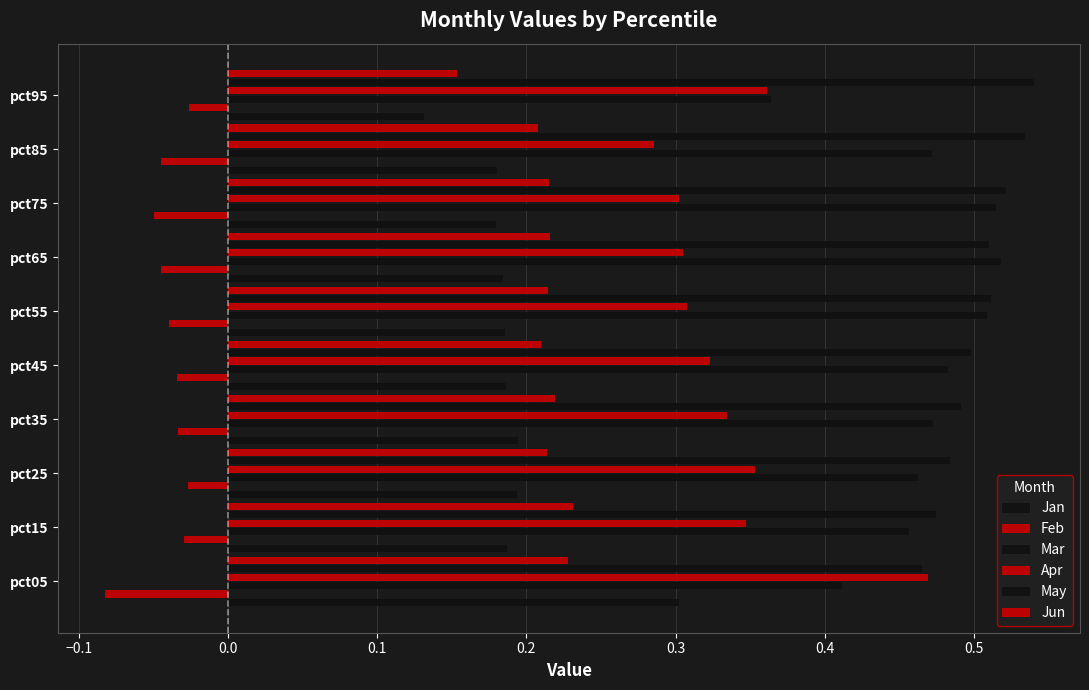

Count the Mar values in the range 0 to 1.

10